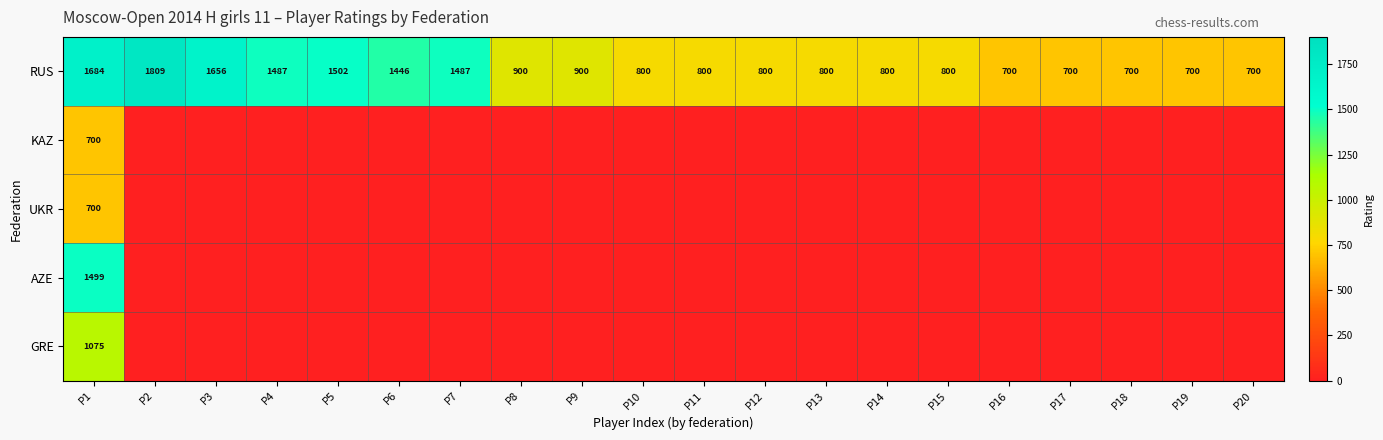

What is the lowest value of the RUS series?

700